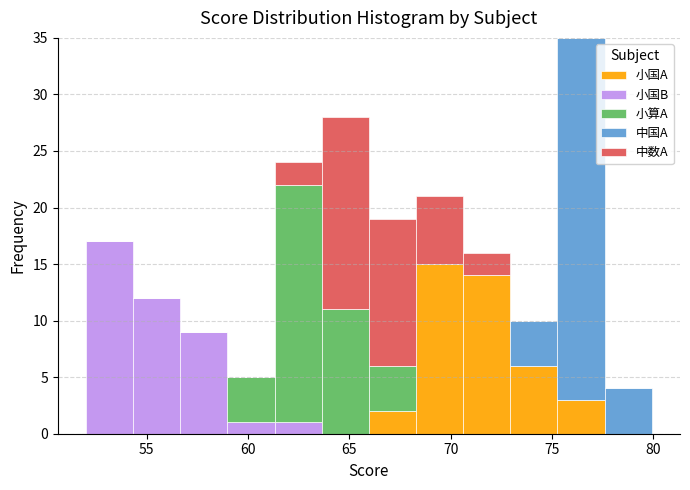

What is the total height of the stacked bar covering 56.5 to 59.0 on the x-axis? Neither the bar edges nor the heights are printed on the chart, so give them approximately, as read against the axes.

9